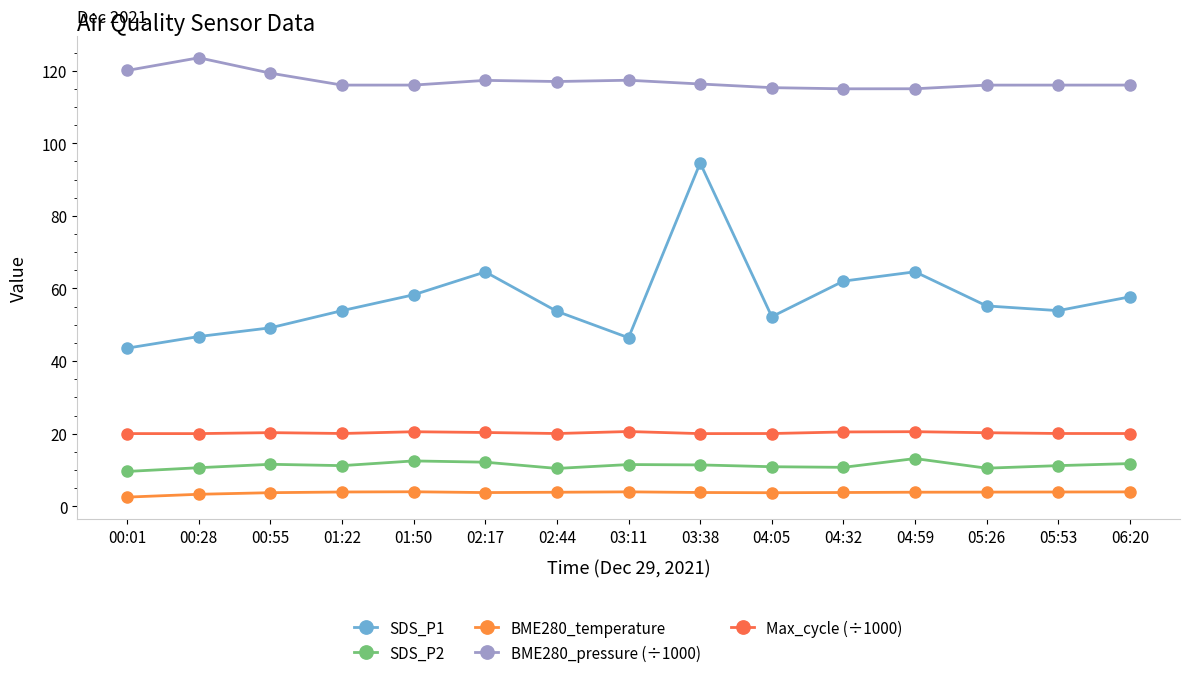

The value of SDS_P2 at 02:17 is 12.2. True or false?

True